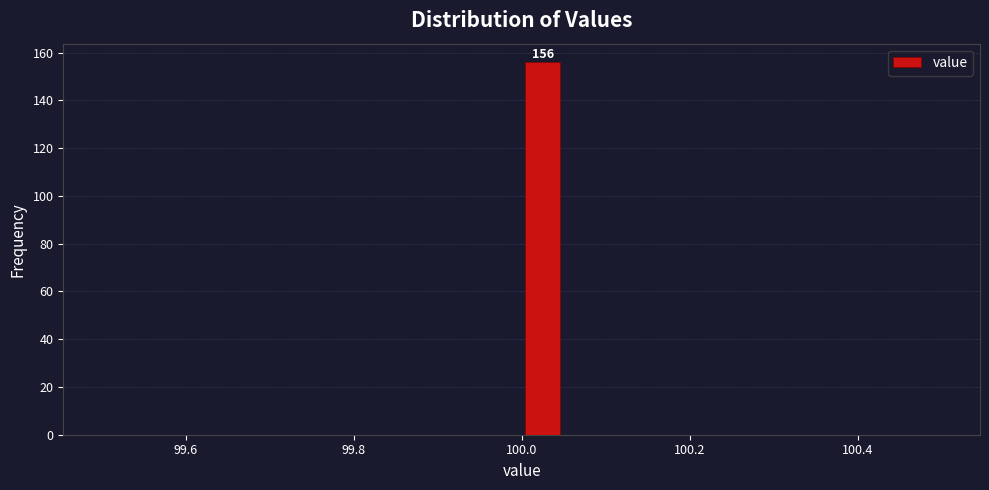

Read against the x-axis, roughly where is the centre of the tallest bar?

100.02